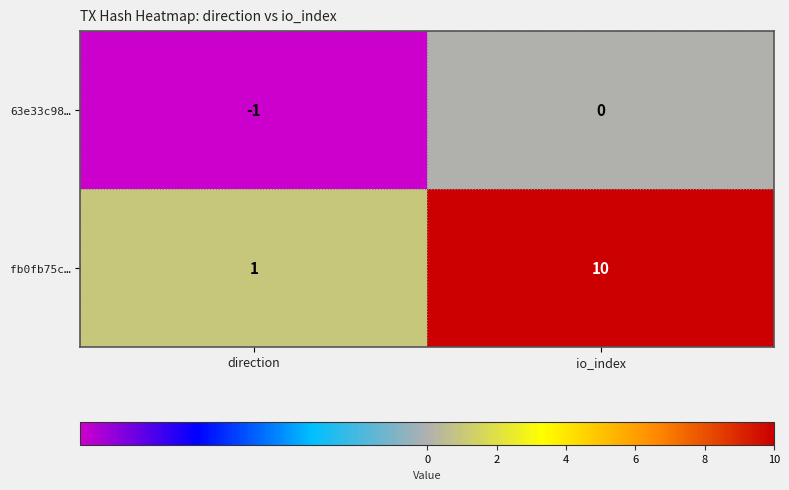

At which label is 63e33c98… closest to 0?

io_index